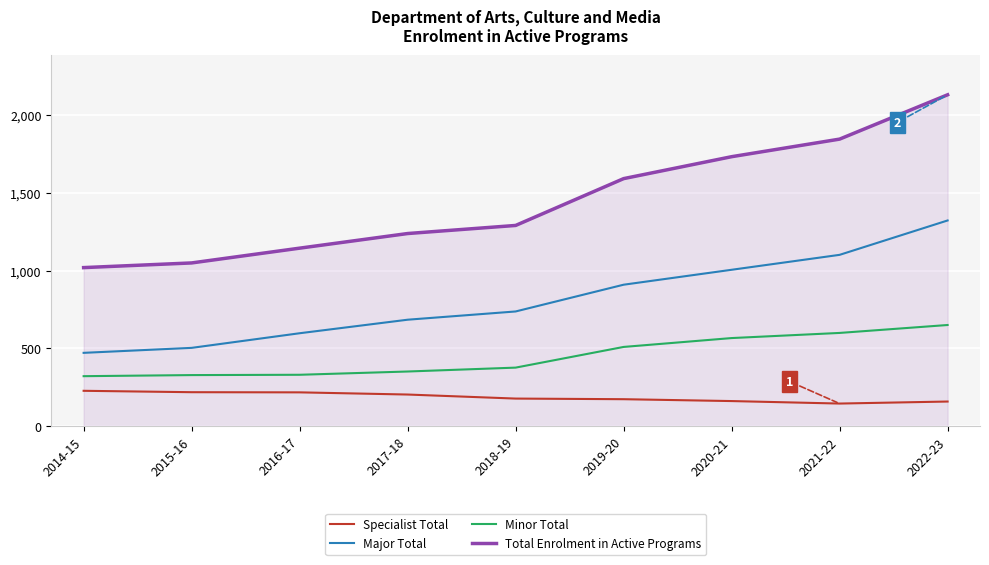

List the series in order of their peak value, lowest first.

Specialist Total, Minor Total, Major Total, Total Enrolment in Active Programs